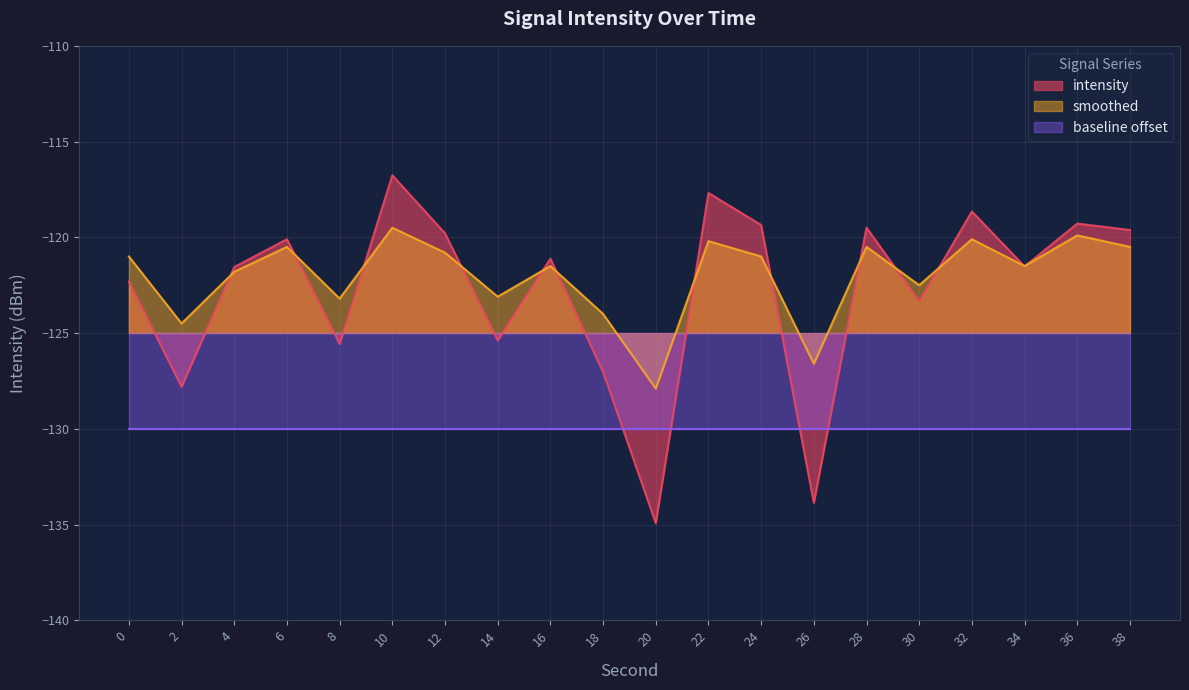

Reading left to right, list all the values displayed in this chart.

0=-122.3	2=-127.8	4=-121.6	6=-120.1	8=-125.6	10=-116.8	12=-119.8	14=-125.4	16=-121.1	18=-127.0	20=-134.9	22=-117.7	24=-119.4	26=-133.9	28=-119.5	30=-123.3	32=-118.7	34=-121.5	36=-119.3	38=-119.6